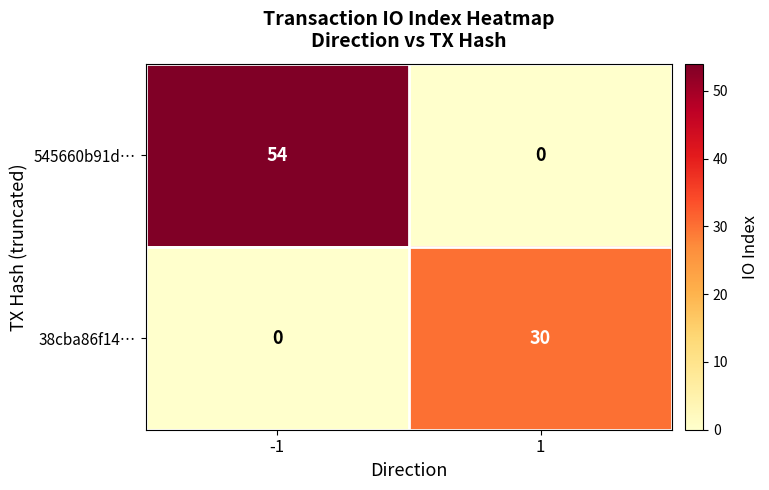

Which series has the largest total across all categories?

545660b91d…